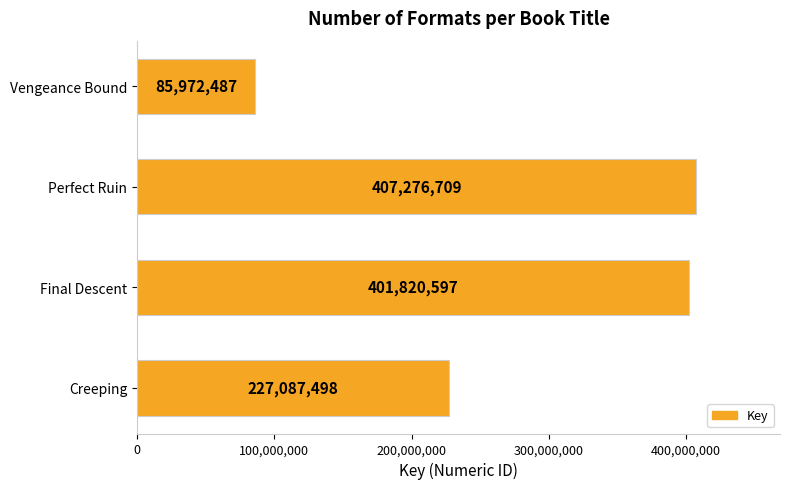

What is the change in value from Final Descent to Perfect Ruin?

+5456112